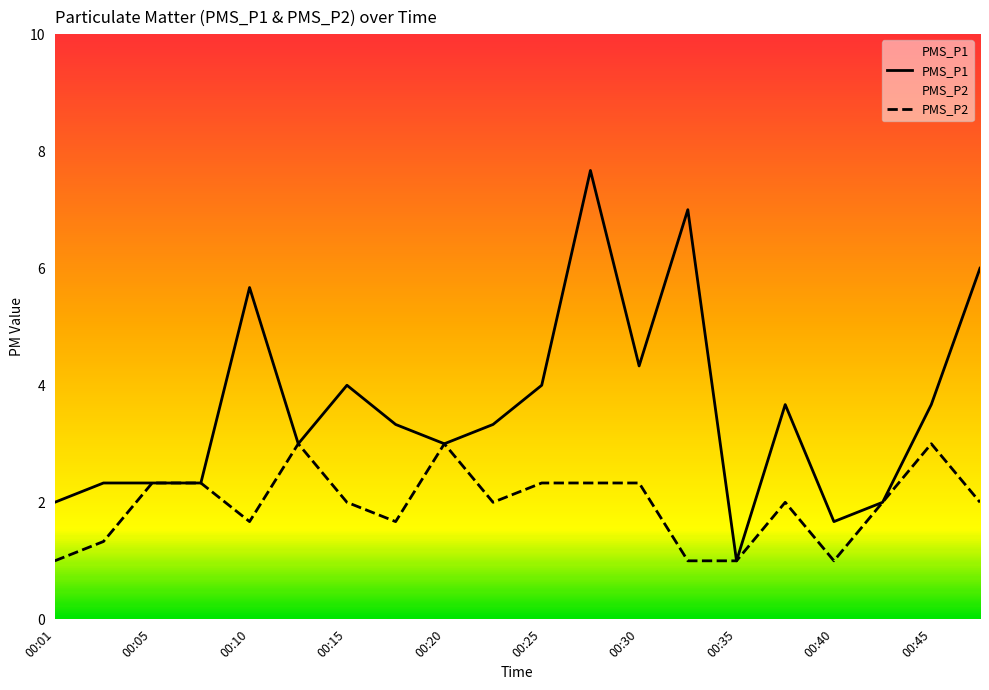

Which category has the lowest value in the PMS_P2 series?

00:01